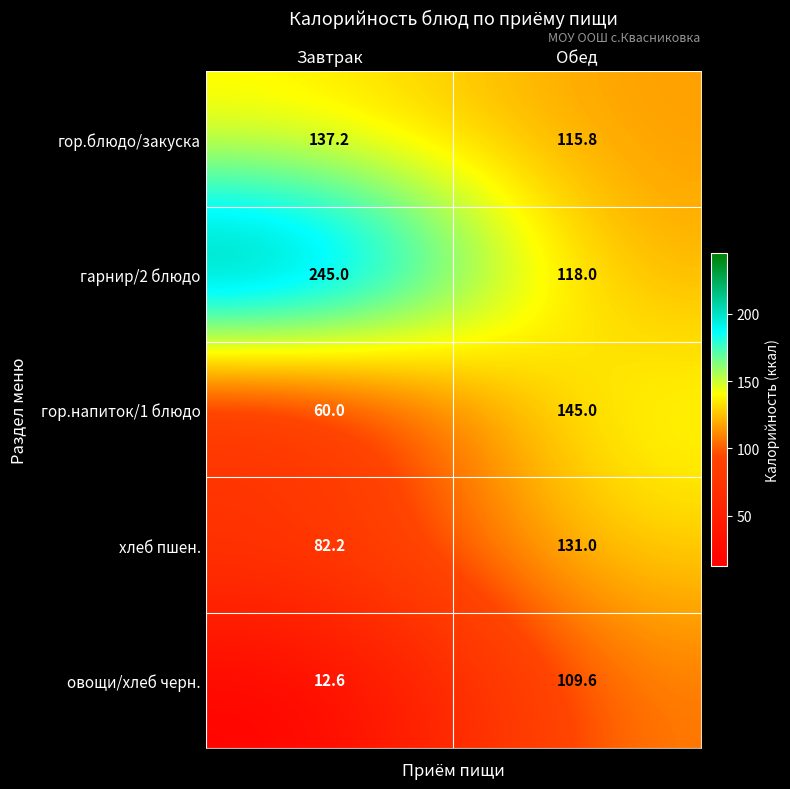

What is the highest value of the овощи/хлеб черн. series?

109.6